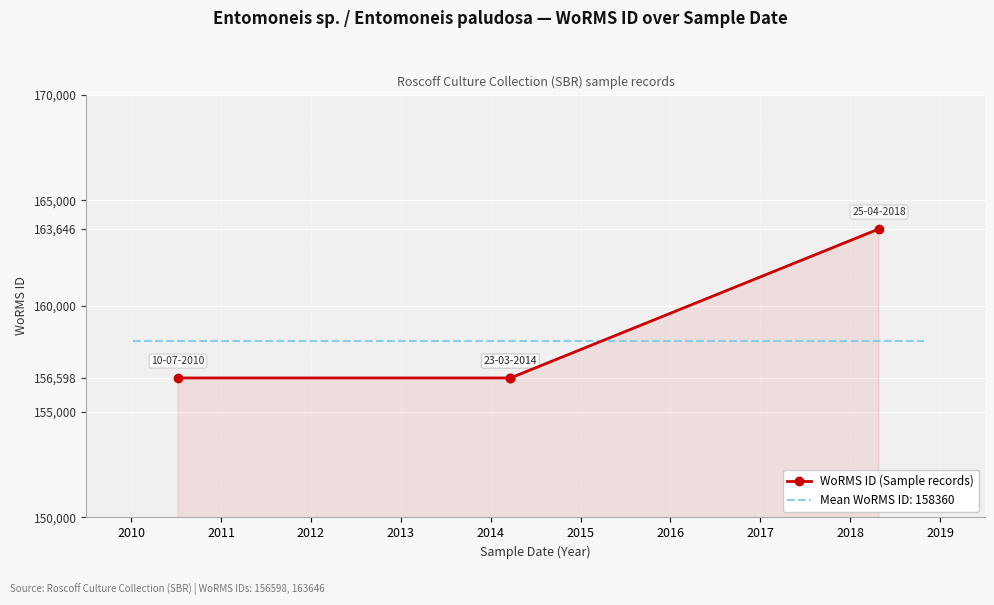

Which has a higher value, 2012 or 2010?

2012